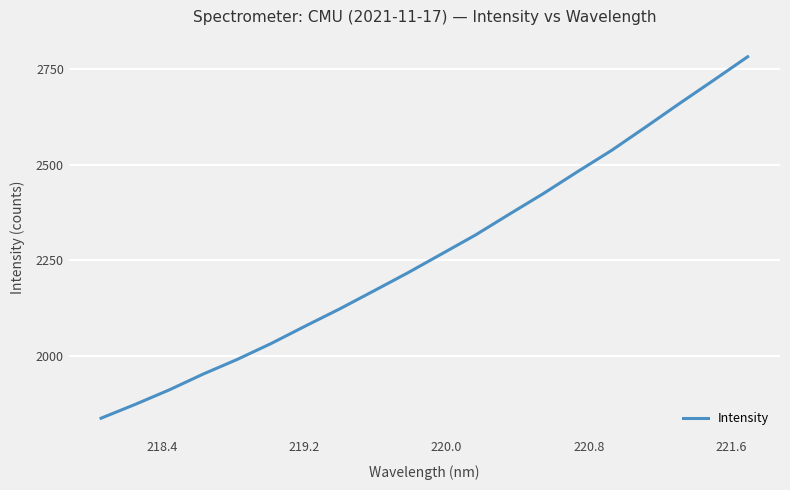

True or false: there are more than 1 points higher than both neighbors.

False